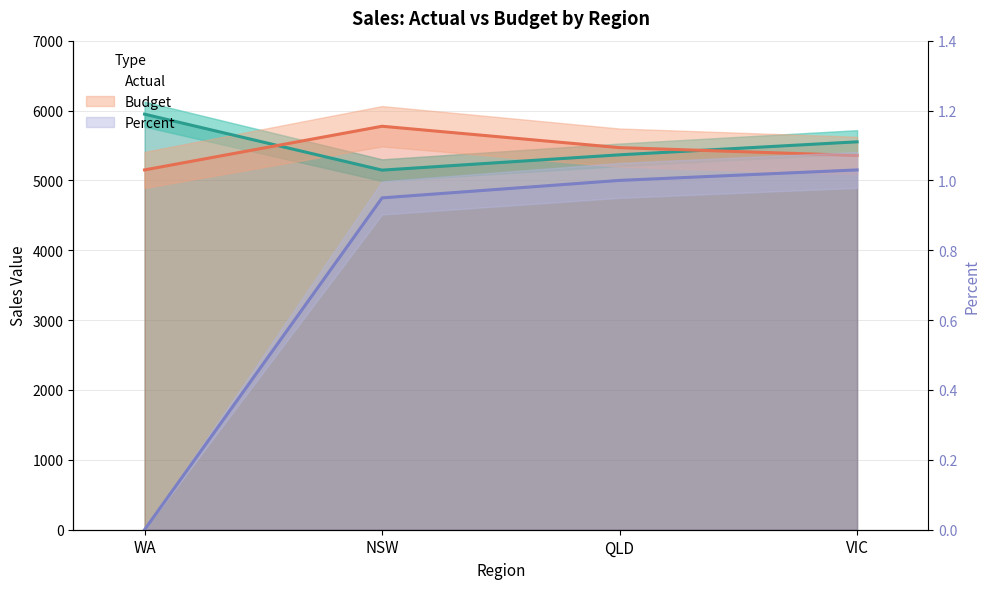

Reading left to right, list all the values displayed in this chart.

Actual: 5948.0	5147.0	5366.0	5552.0
Budget: 5150.0	5775.0	5469.0	5356.0
Percent: 0.0	0.9	1.0	1.0